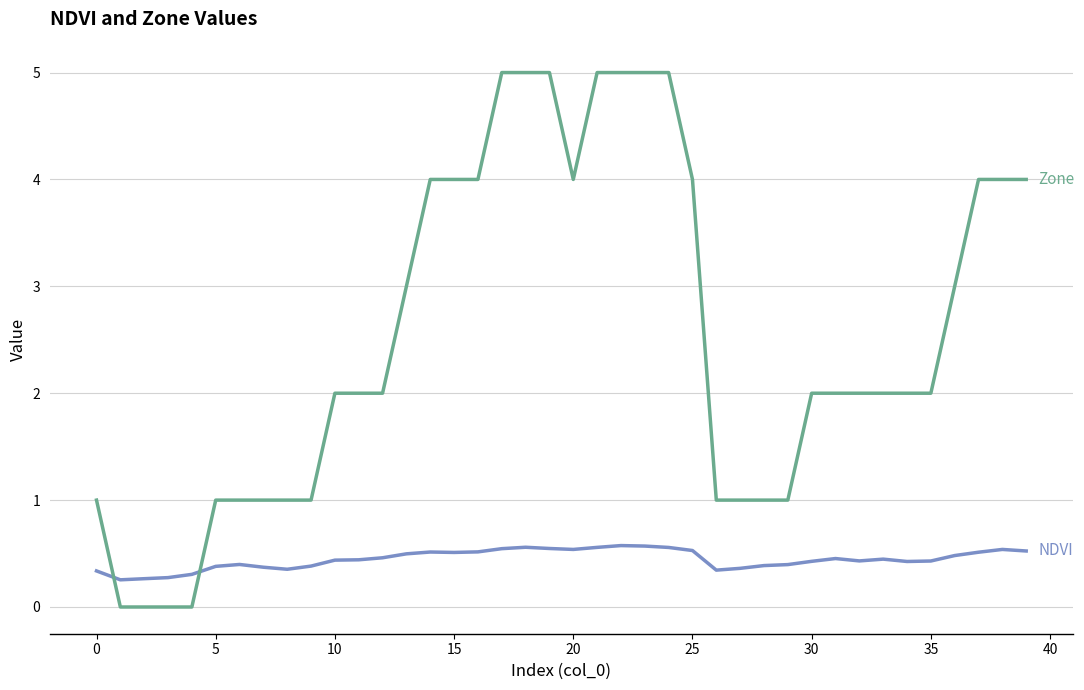

What is the maximum value shown in the chart?

5.0